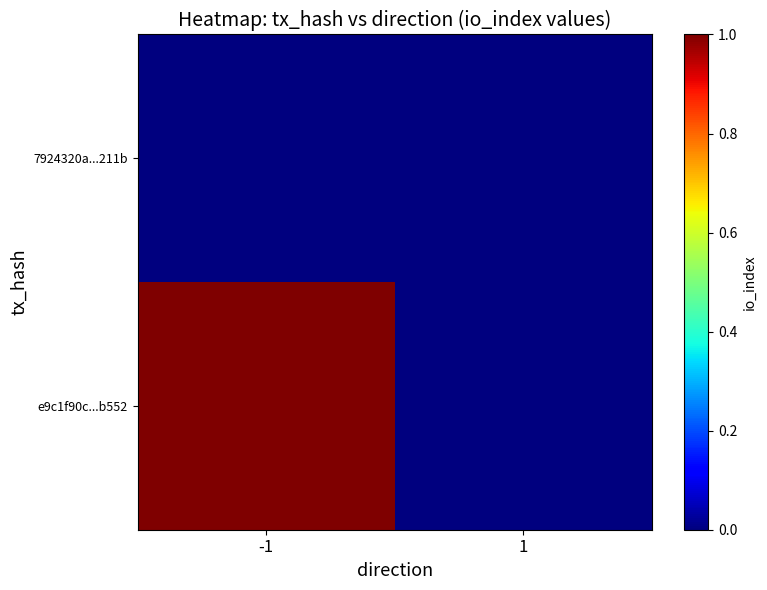

List the series in order of their overall mean, highest first.

e9c1f90c...b552, 7924320a...211b